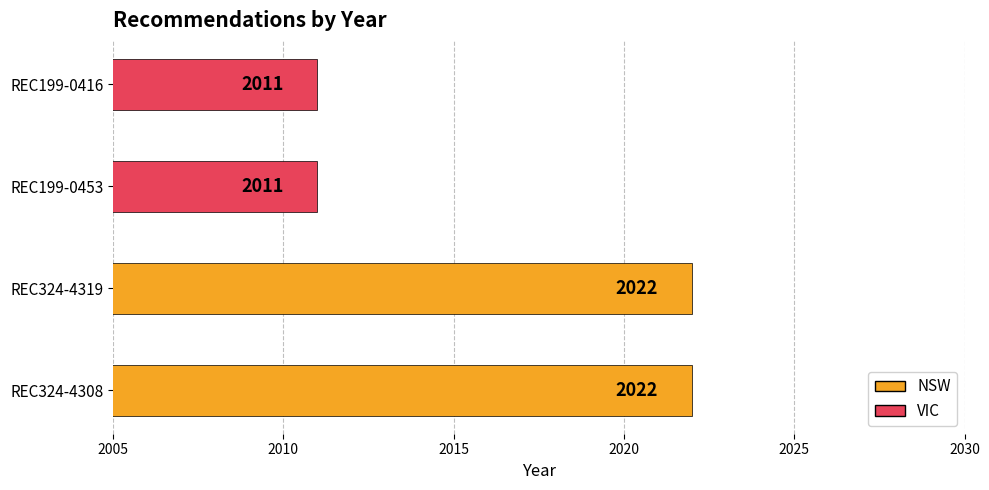

What is the difference between the maximum and second lowest values?

11